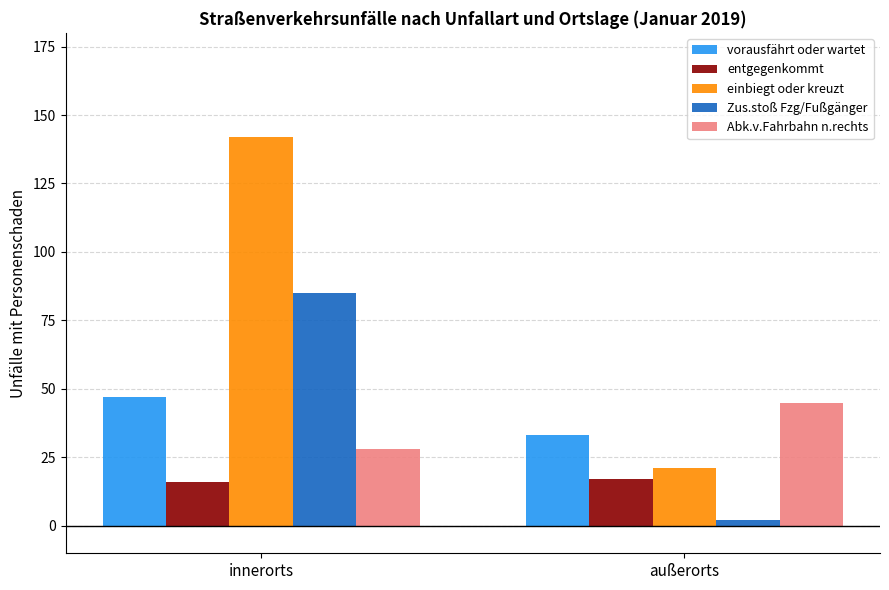

What is the lowest value of the einbiegt oder kreuzt series?

21